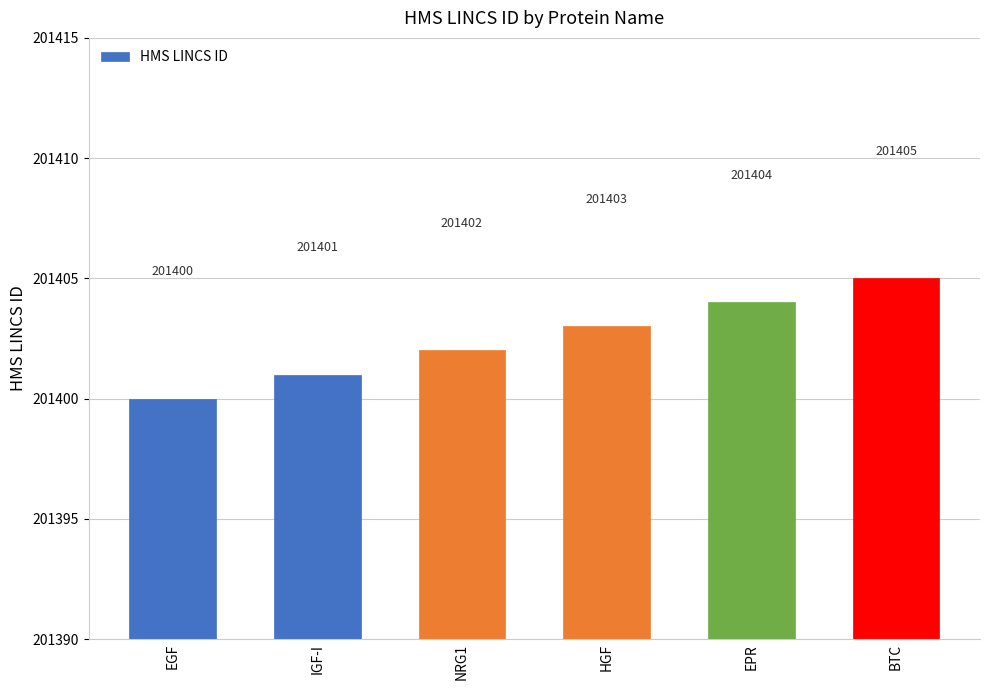

What is the label of the 4th bar from the left?

HGF